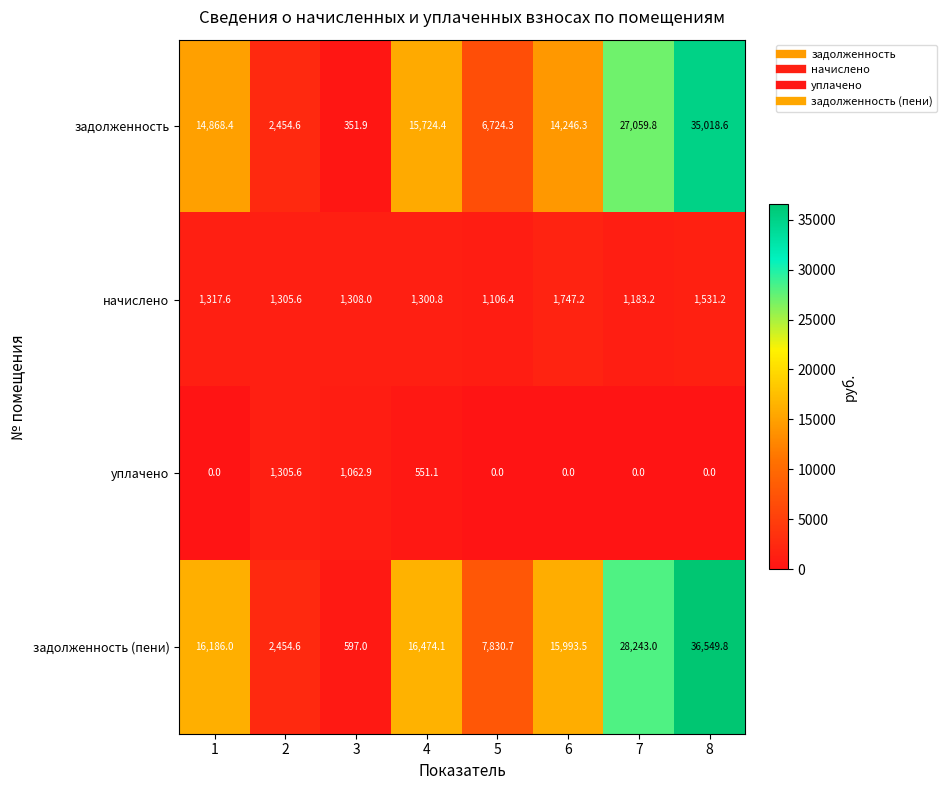

What is the approximate value of задолженность (пени) at 7?

28243.0